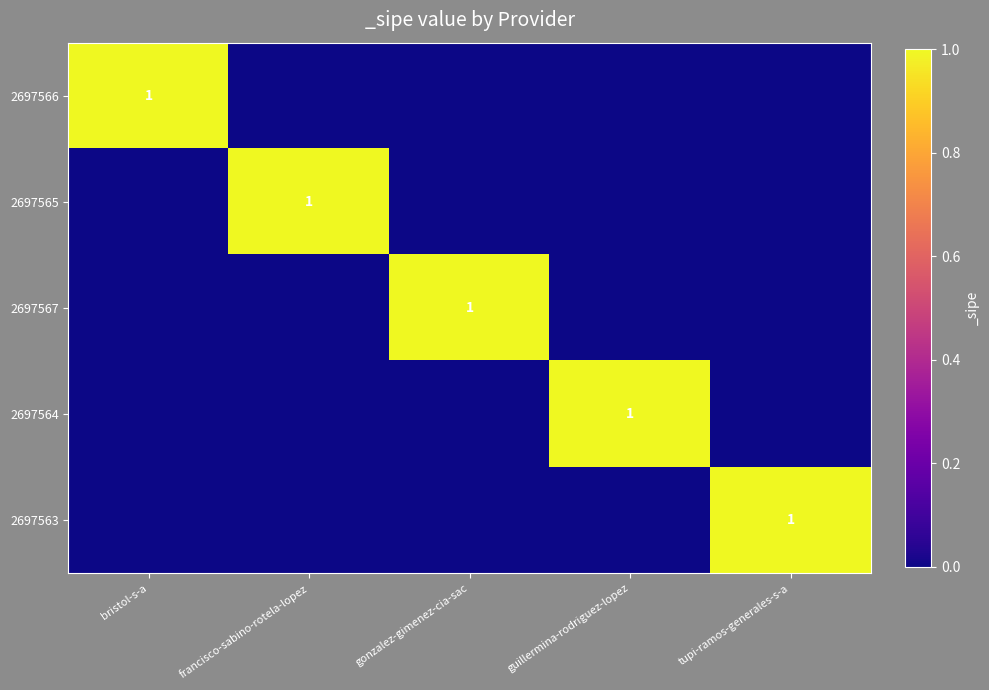

List the labels in order of 2697563 value, smallest first.

bristol-s-a, francisco-sabino-rotela-lopez, gonzalez-gimenez-cia-sac, guillermina-rodriguez-lopez, tupi-ramos-generales-s-a